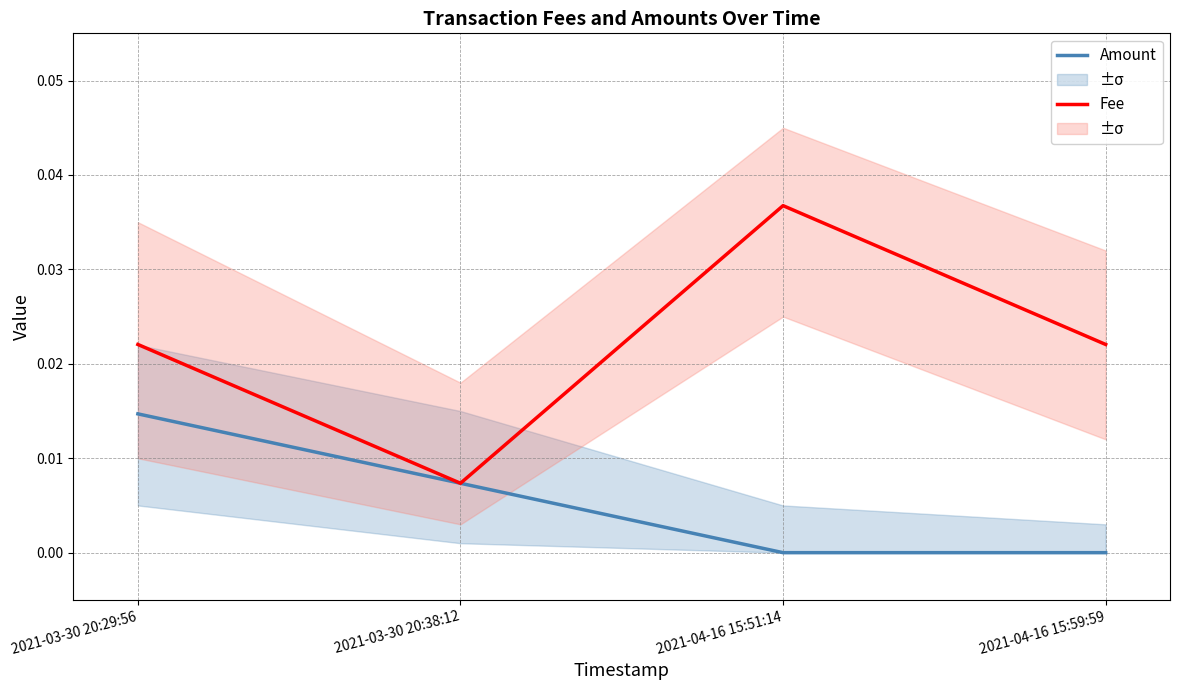

How many Amount values are between 0 and 1?

4